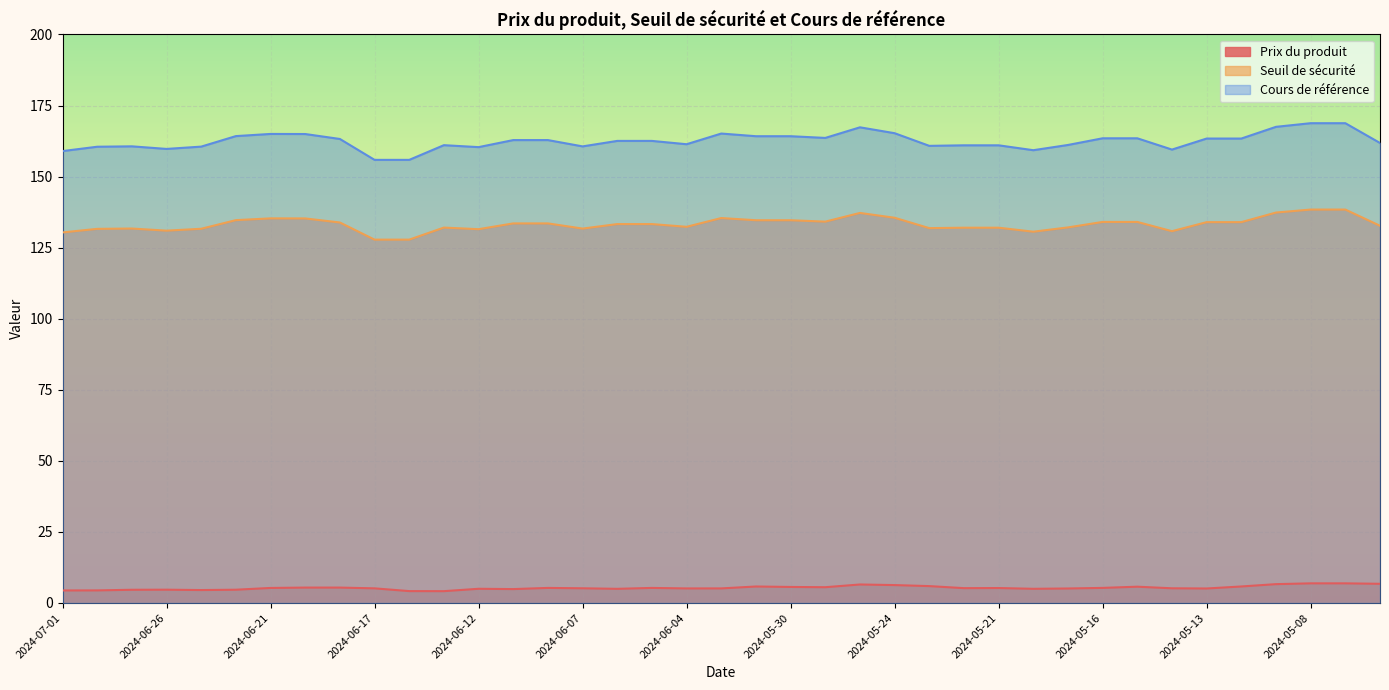

The value of Prix du produit at 2024-05-10 is 5.8. True or false?

True